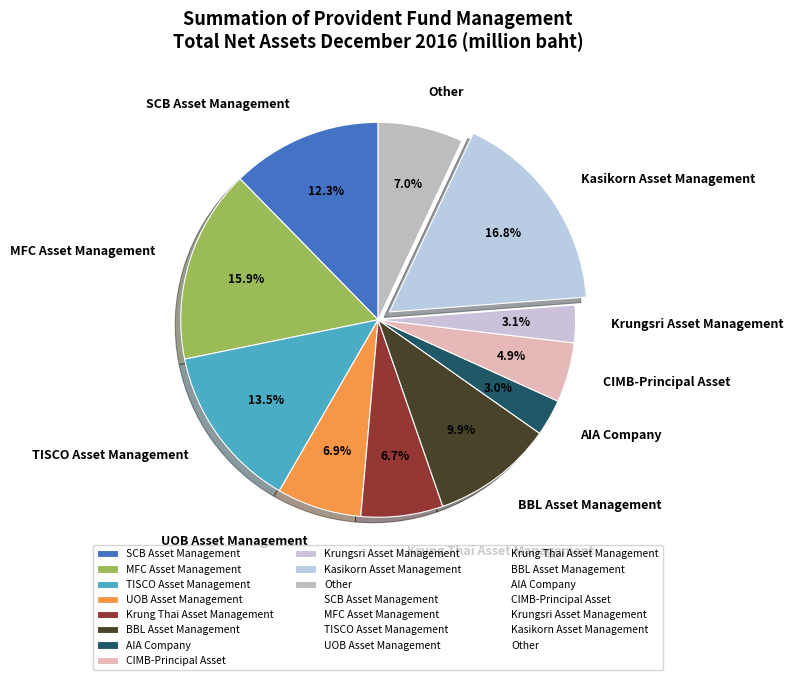

Which has a higher value, MFC Asset Management or Other?

MFC Asset Management